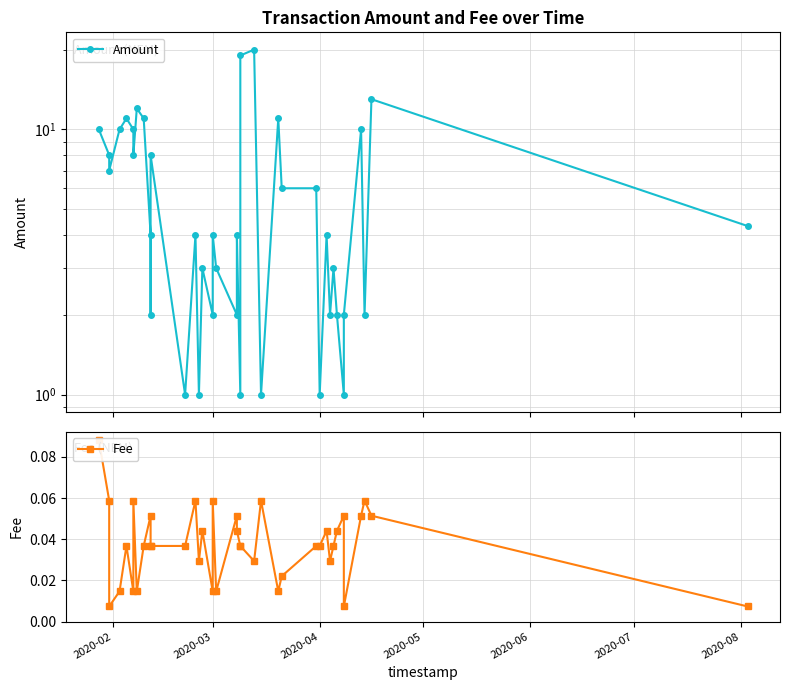

Is the value of Fee at 38 greater than the value of Amount at 37?

No